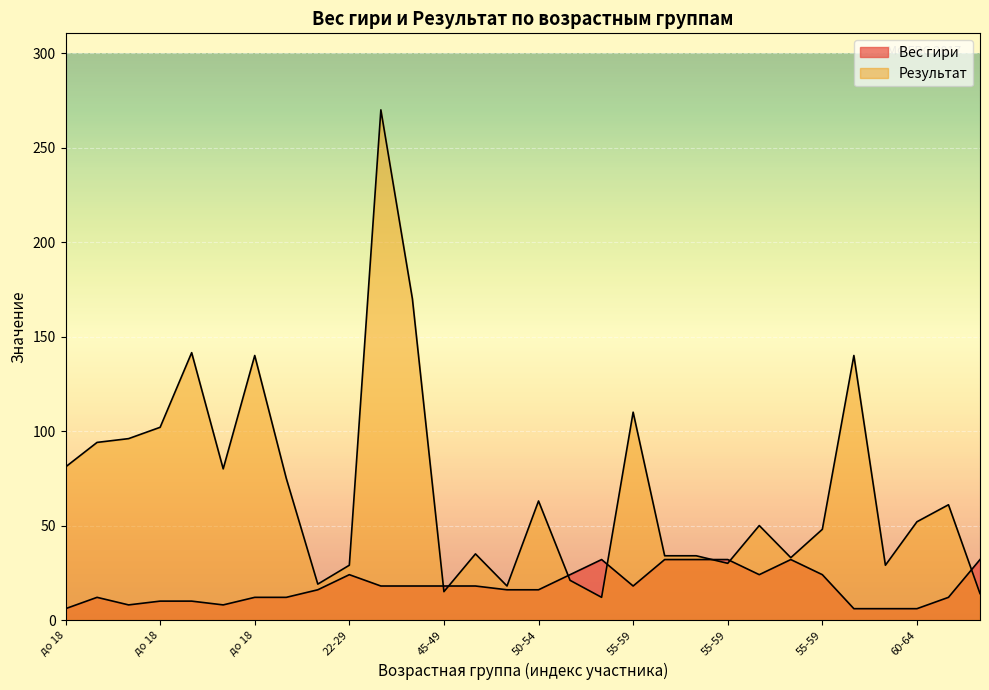

How many lines are shown in the chart?

2